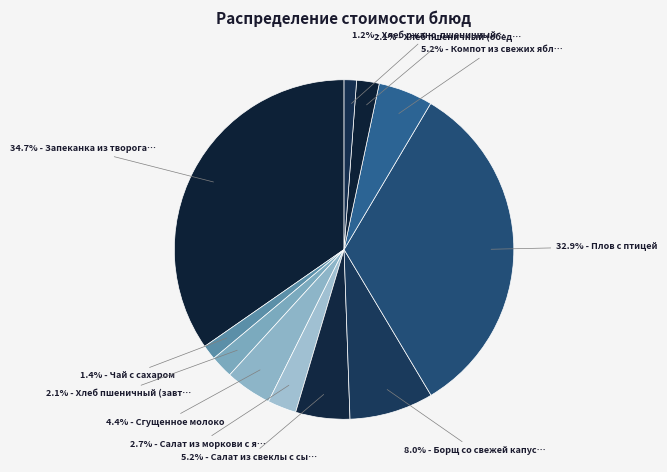

Which category has the smallest portion of the pie?

Хлеб ржано-пшеничный